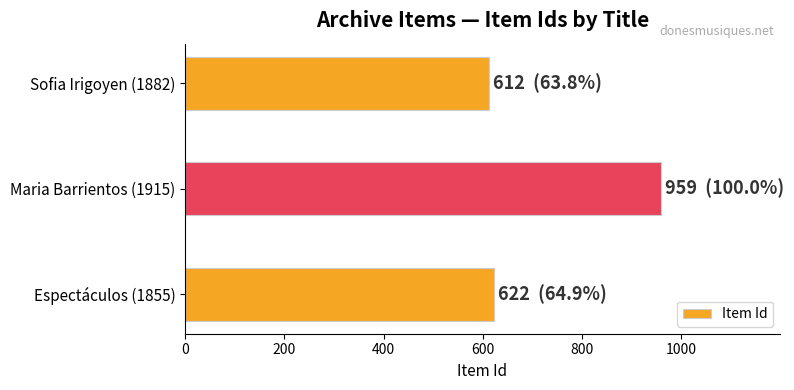

At which category does the chart reach its peak across all series?

Maria Barrientos (1915)